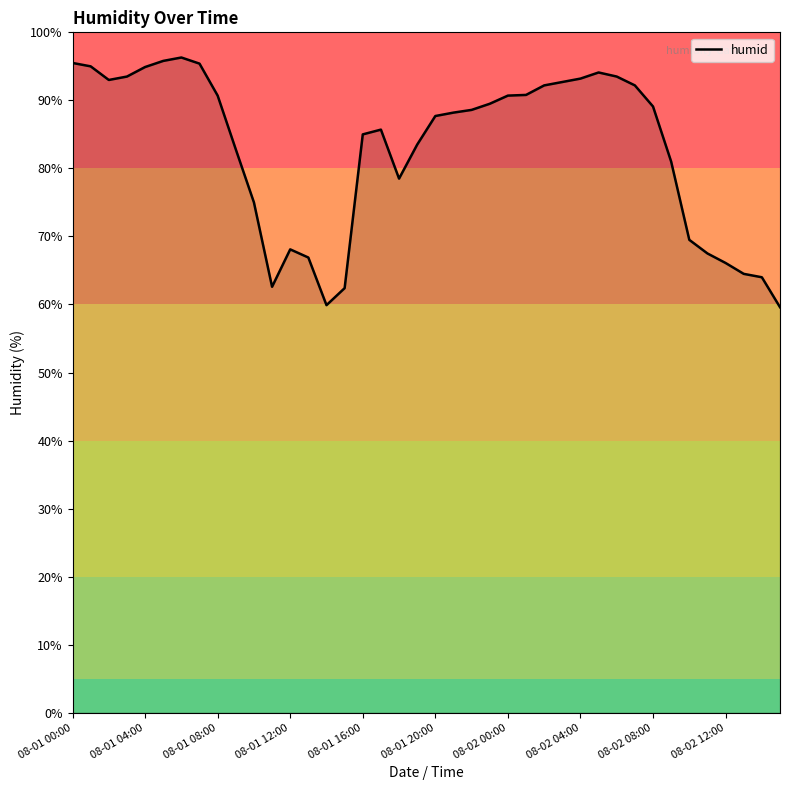

What is the maximum value shown in the chart?

96.3